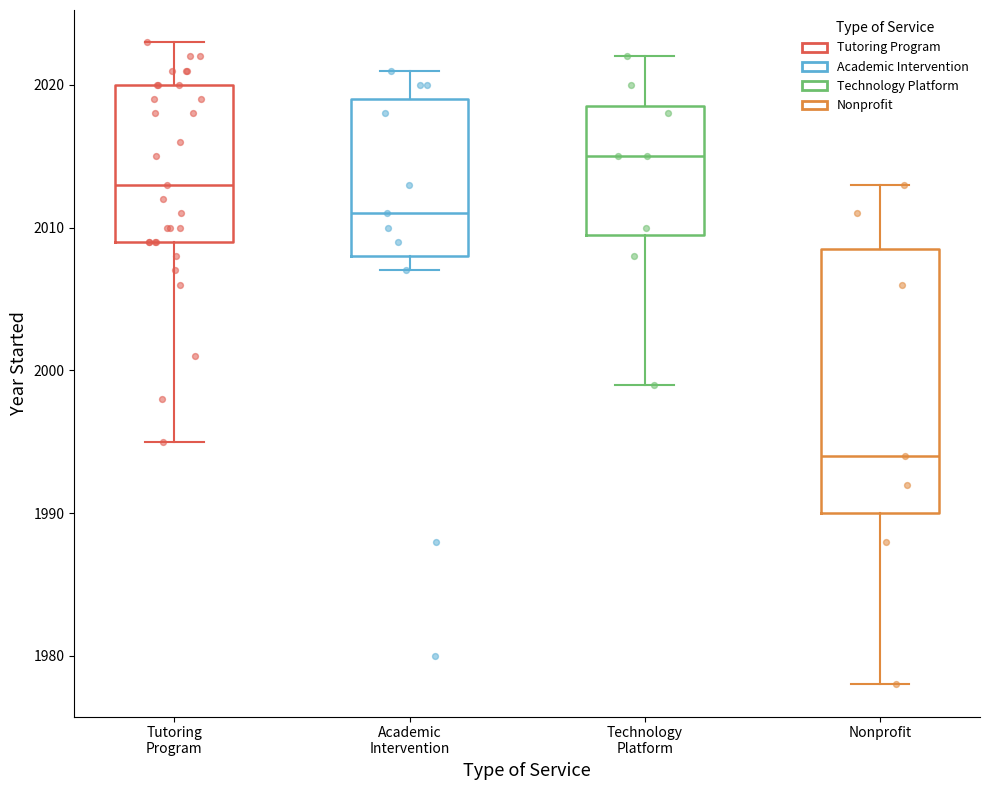

Where does the lower whisker of the box for Technology Platform end on the y-axis? The values are not printed on the chart, so give them approximately, as read against the axis.

1999